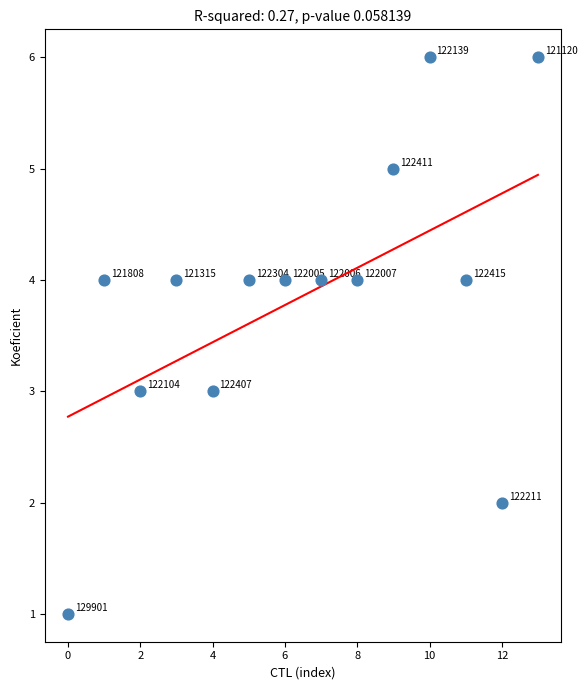

What Y value in the scatter plot is closest to 3?

3